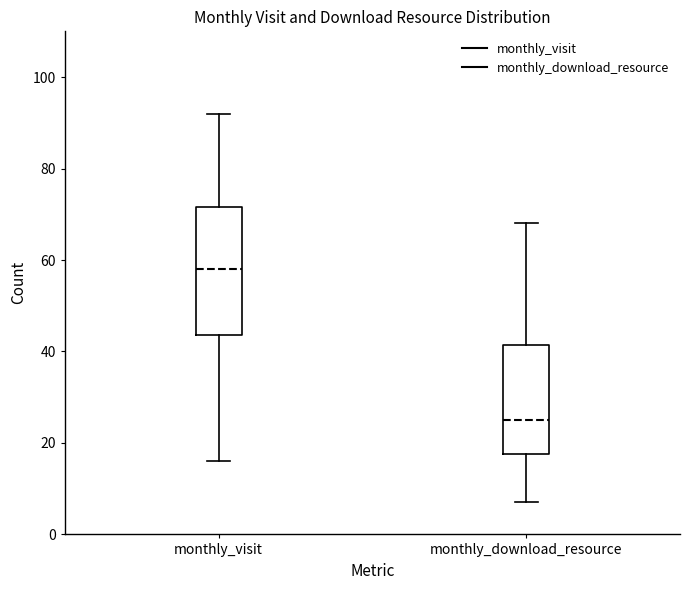

Reading left to right, transcribe this box plot: for each box, give where its median line is, the range the box spans, and where its two whiskers end, as read against the y-axis. The values are not printed on the chart, so give them approximately, as read against the axis.

monthly_visit: median 58, box 44 to 72, whiskers 16 to 92
monthly_download_resource: median 26, box 18 to 42, whiskers 8 to 68